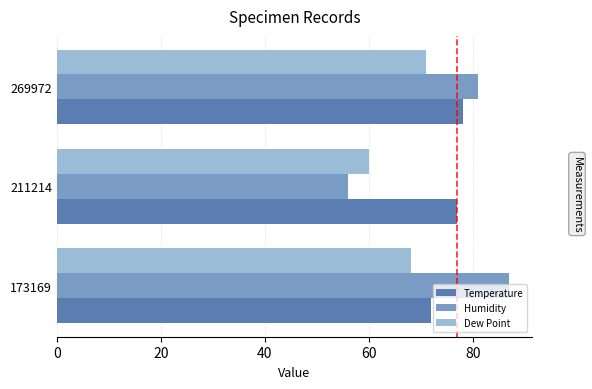

What value does the Humidity series have at 211214, to the nearest 10?

60